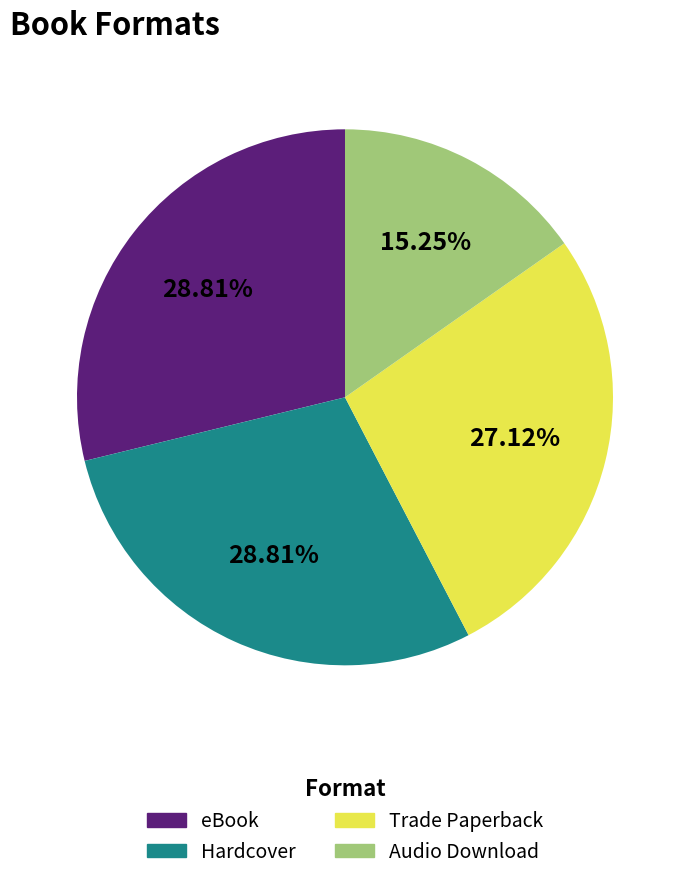

How many segments does this pie chart have?

4